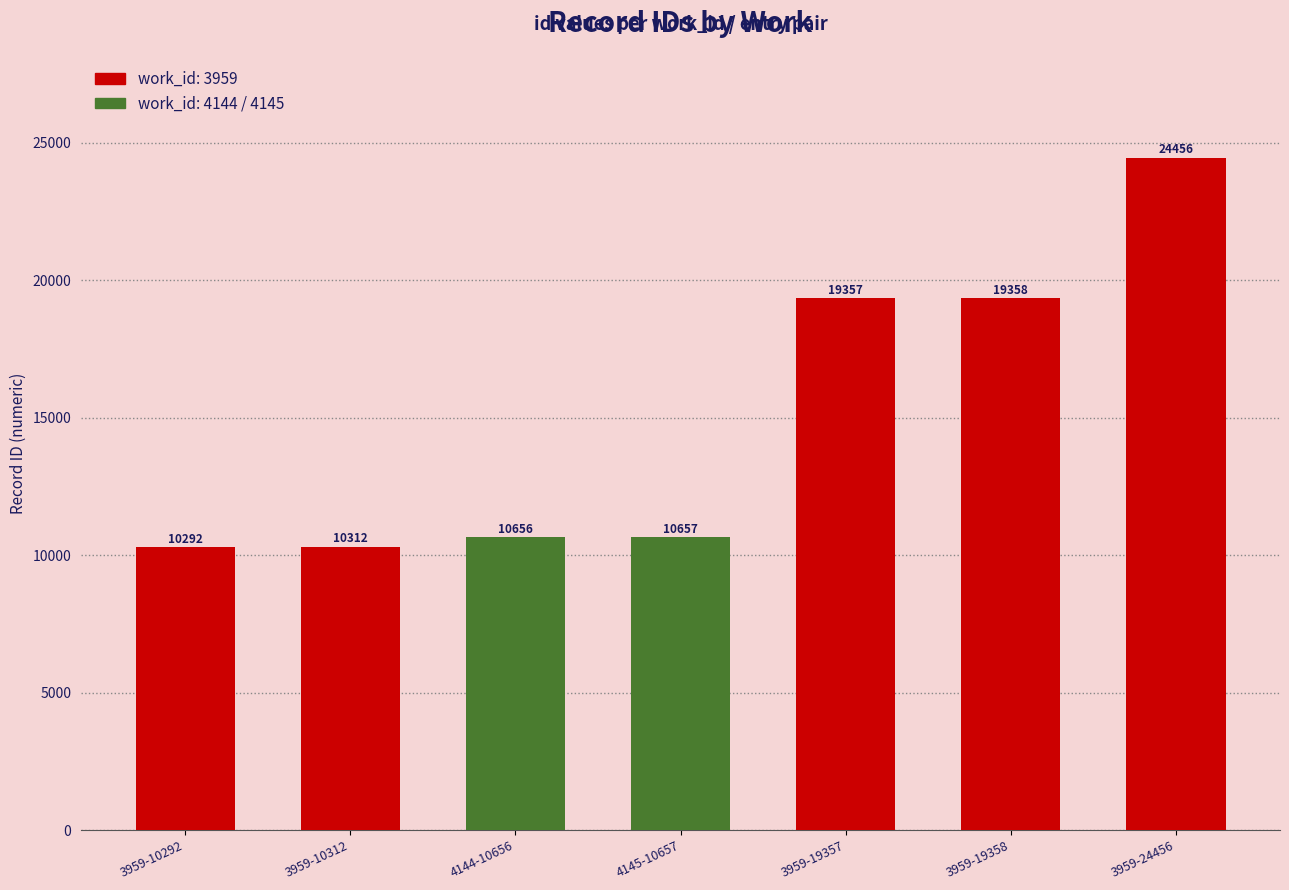

Rank the categories by value from highest to lowest.

3959-24456, 3959-19358, 3959-19357, 4145-10657, 4144-10656, 3959-10312, 3959-10292